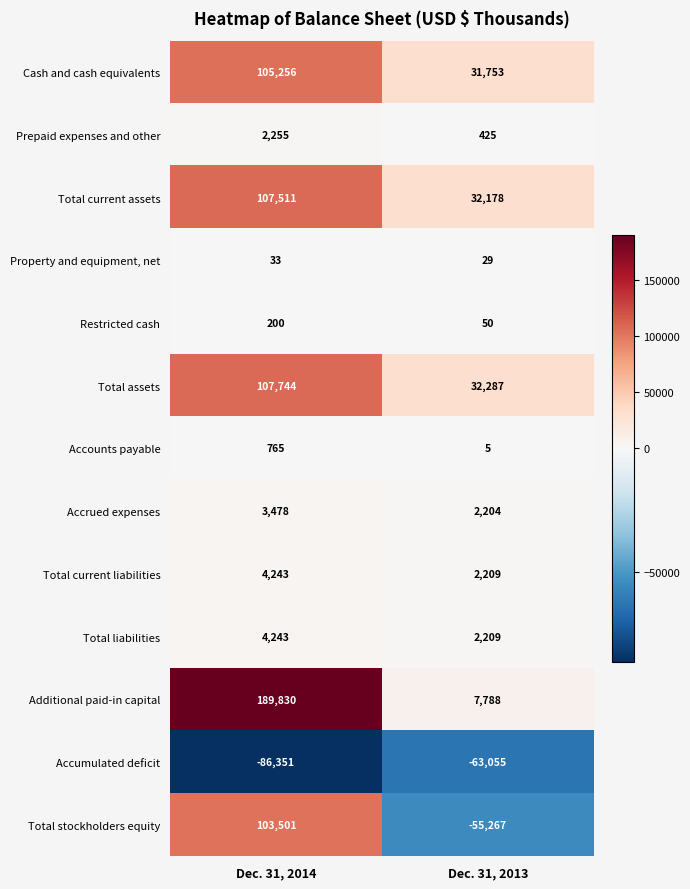

Rank the categories by Property and equipment, net value from lowest to highest.

Dec. 31, 2013, Dec. 31, 2014